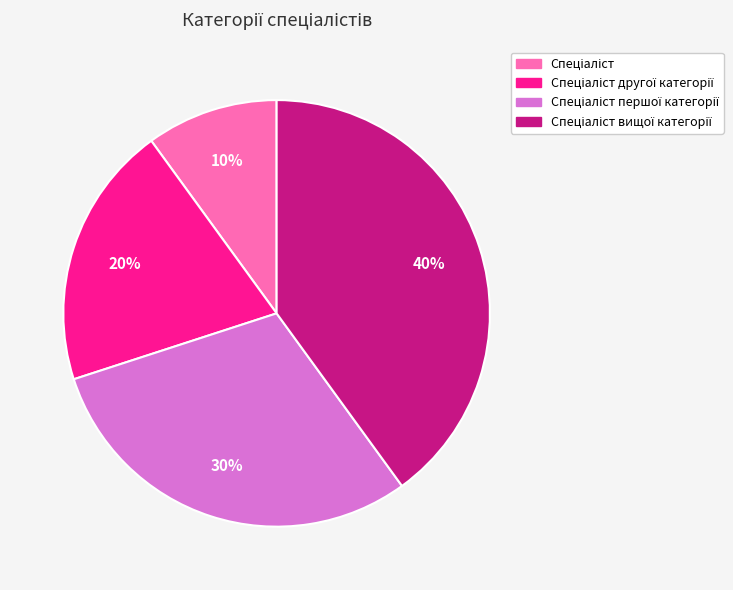

To the nearest percent, what is the average slice percentage?

25%